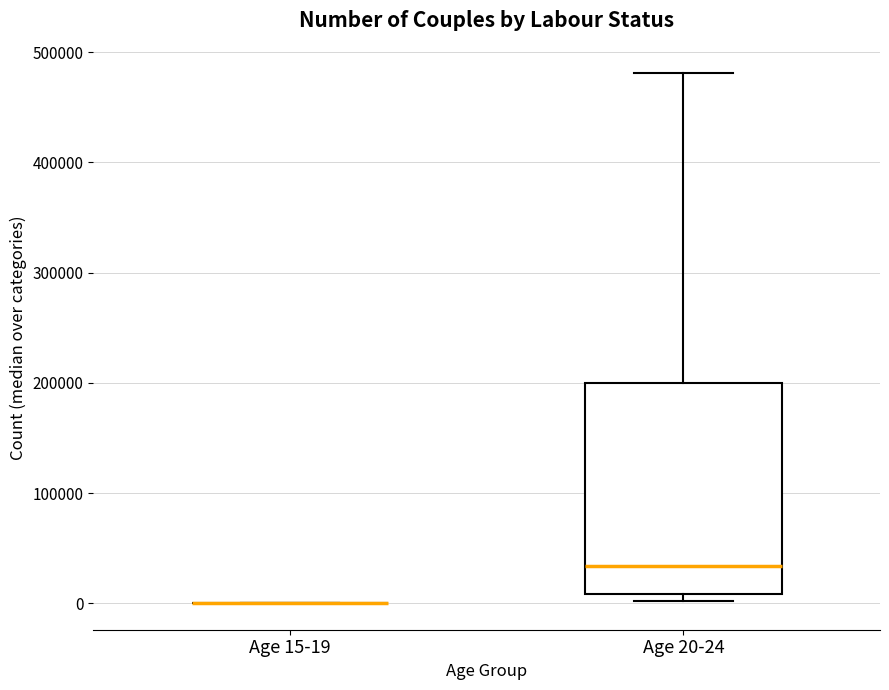

Reading left to right, transcribe this box plot: for each box, give where its median line is, the range the box spans, and where its two whiskers end, as read against the y-axis. The values are not printed on the chart, so give them approximately, as read against the axis.

Age 15-19: box collapsed to a line at 0, whiskers 0 to 0
Age 20-24: median 30000, box 10000 to 200000, whiskers 0 to 480000